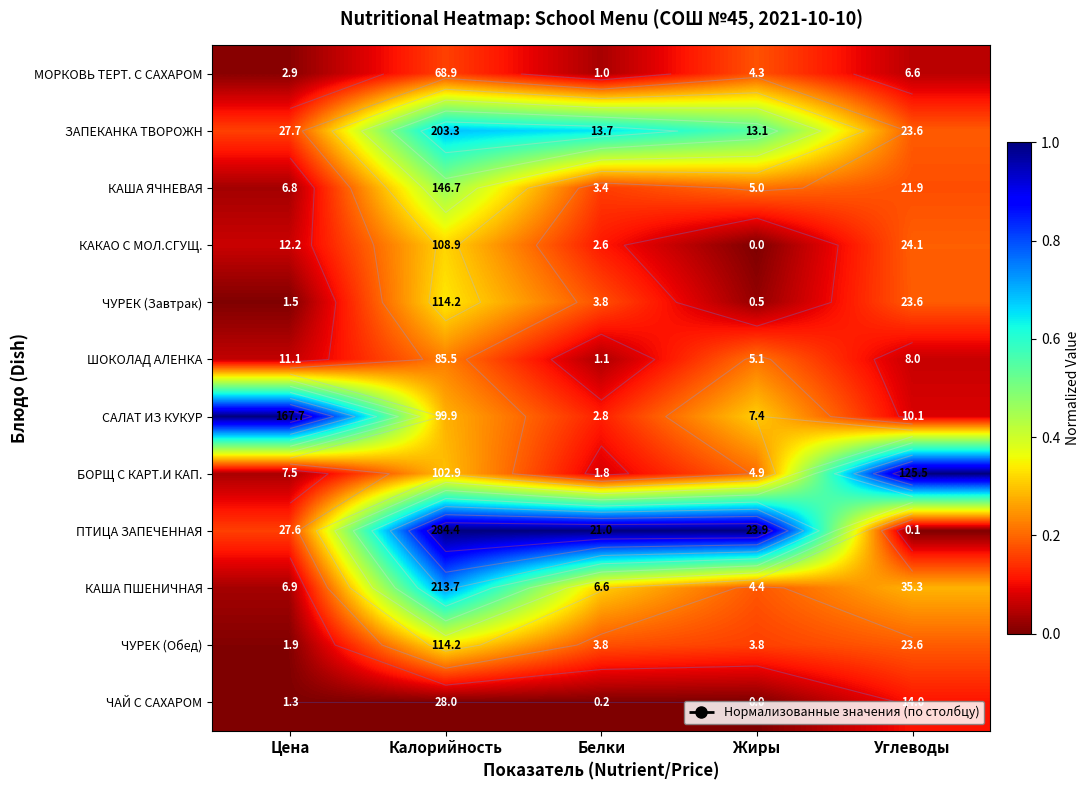

At which category is the sum across all series the highest?

Калорийность